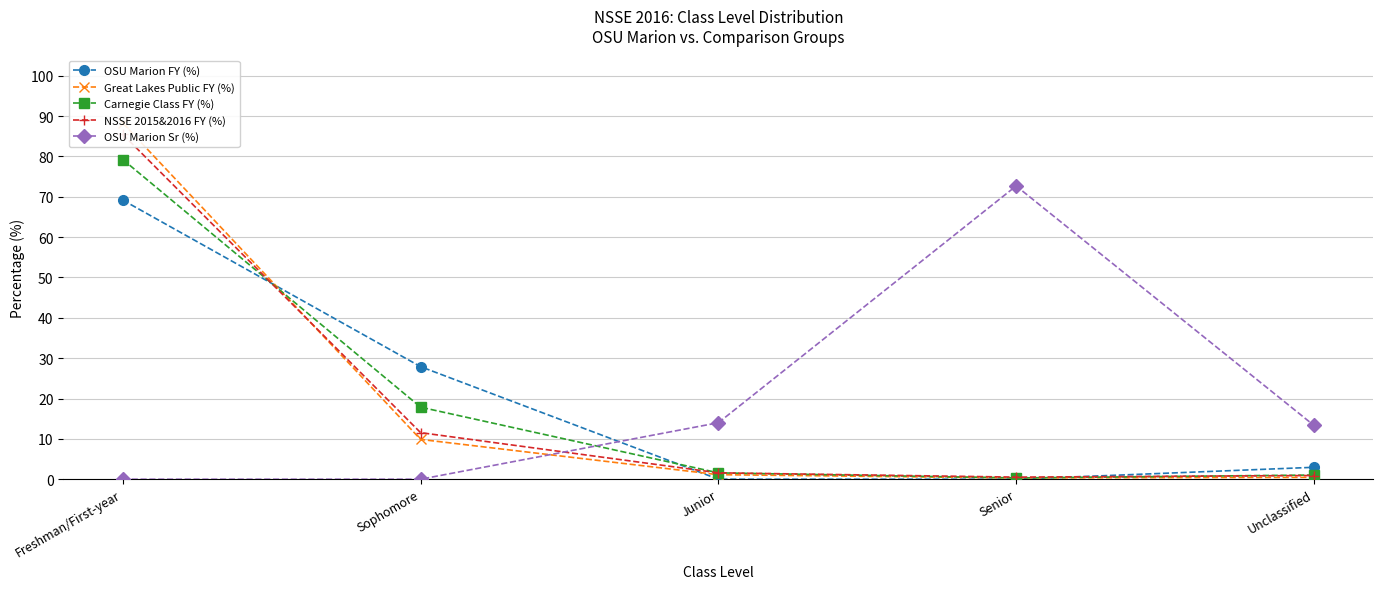

At which label is Carnegie Class FY (%) closest to 39?

Sophomore